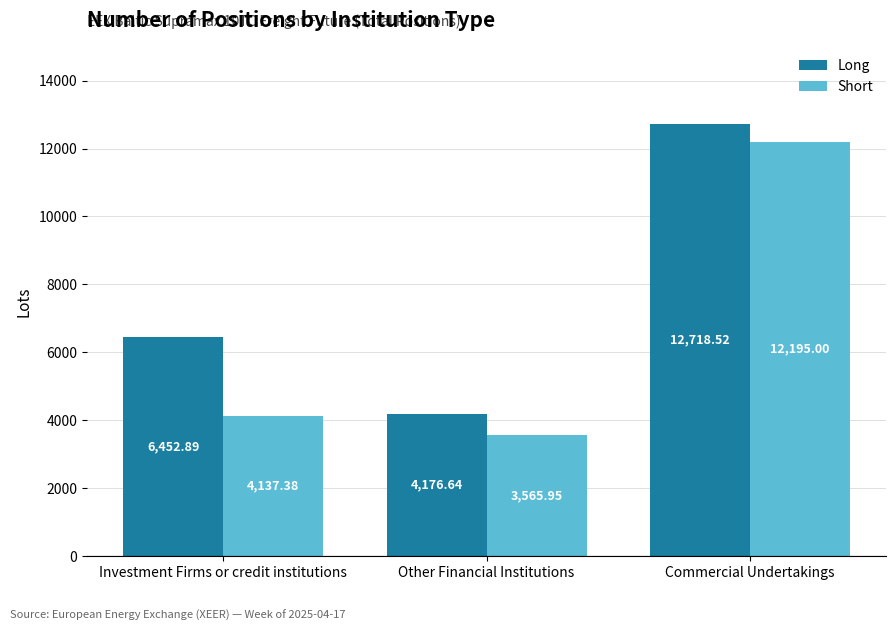

Which series changed the most between Investment Firms or credit institutions and Commercial Undertakings?

Short